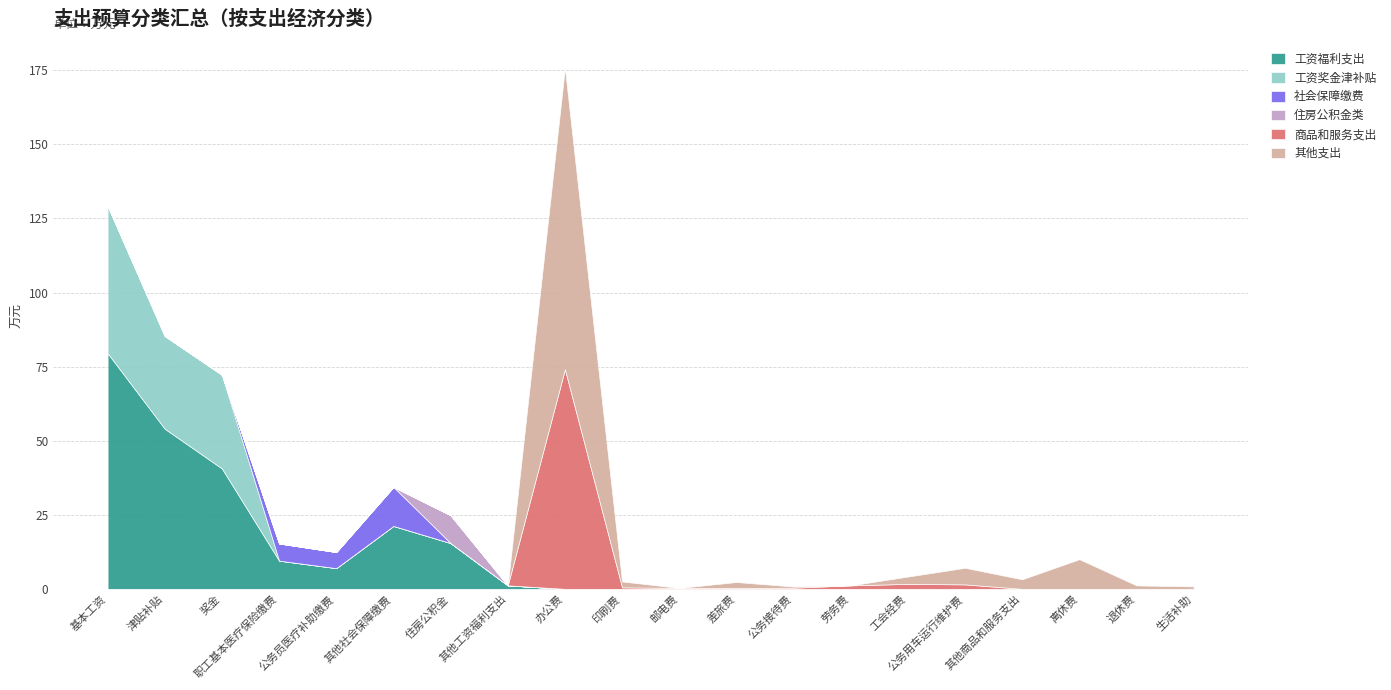

Reading right to left, extract all data points from this chart.

工资福利支出: 生活补助=0.0	退休费=0.0	离休费=0.0	其他商品和服务支出=0.0	公务用车运行维护费=0.0	工会经费=0.0	劳务费=0.0	公务接待费=0.0	差旅费=0.0	邮电费=0.0	印刷费=0.0	办公费=0.0	其他工资福利支出=1.2	住房公积金=15.4	其他社会保障缴费=21.2	公务员医疗补助缴费=7.0	职工基本医疗保险缴费=9.5	奖金=40.6	津贴补贴=54.0	基本工资=79.5
工资奖金津补贴: 生活补助=0.0	退休费=0.0	离休费=0.0	其他商品和服务支出=0.0	公务用车运行维护费=0.0	工会经费=0.0	劳务费=0.0	公务接待费=0.0	差旅费=0.0	邮电费=0.0	印刷费=0.0	办公费=0.0	其他工资福利支出=0.0	住房公积金=0.0	其他社会保障缴费=0.0	公务员医疗补助缴费=0.0	职工基本医疗保险缴费=0.0	奖金=31.6	津贴补贴=31.3	基本工资=49.8
社会保障缴费: 生活补助=0.0	退休费=0.0	离休费=0.0	其他商品和服务支出=0.0	公务用车运行维护费=0.0	工会经费=0.0	劳务费=0.0	公务接待费=0.0	差旅费=0.0	邮电费=0.0	印刷费=0.0	办公费=0.0	其他工资福利支出=0.0	住房公积金=0.0	其他社会保障缴费=13.2	公务员医疗补助缴费=5.4	职工基本医疗保险缴费=5.8	奖金=0.0	津贴补贴=0.0	基本工资=0.0
住房公积金类: 生活补助=0.0	退休费=0.0	离休费=0.0	其他商品和服务支出=0.0	公务用车运行维护费=0.0	工会经费=0.0	劳务费=0.0	公务接待费=0.0	差旅费=0.0	邮电费=0.0	印刷费=0.0	办公费=0.0	其他工资福利支出=0.0	住房公积金=9.4	其他社会保障缴费=0.0	公务员医疗补助缴费=0.0	职工基本医疗保险缴费=0.0	奖金=0.0	津贴补贴=0.0	基本工资=0.0
商品和服务支出: 生活补助=0.0	退休费=0.0	离休费=0.0	其他商品和服务支出=0.0	公务用车运行维护费=1.5	工会经费=1.7	劳务费=1.2	公务接待费=0.4	差旅费=0.3	邮电费=0.3	印刷费=0.5	办公费=74.1	其他工资福利支出=0.0	住房公积金=0.0	其他社会保障缴费=0.0	公务员医疗补助缴费=0.0	职工基本医疗保险缴费=0.0	奖金=0.0	津贴补贴=0.0	基本工资=0.0
其他支出: 生活补助=0.8	退休费=1.2	离休费=10.0	其他商品和服务支出=3.2	公务用车运行维护费=5.6	工会经费=2.5	劳务费=0.0	公务接待费=0.4	差旅费=2.0	邮电费=0.0	印刷费=2.0	办公费=101.7	其他工资福利支出=0.0	住房公积金=0.0	其他社会保障缴费=0.0	公务员医疗补助缴费=0.0	职工基本医疗保险缴费=0.0	奖金=0.0	津贴补贴=0.0	基本工资=0.0